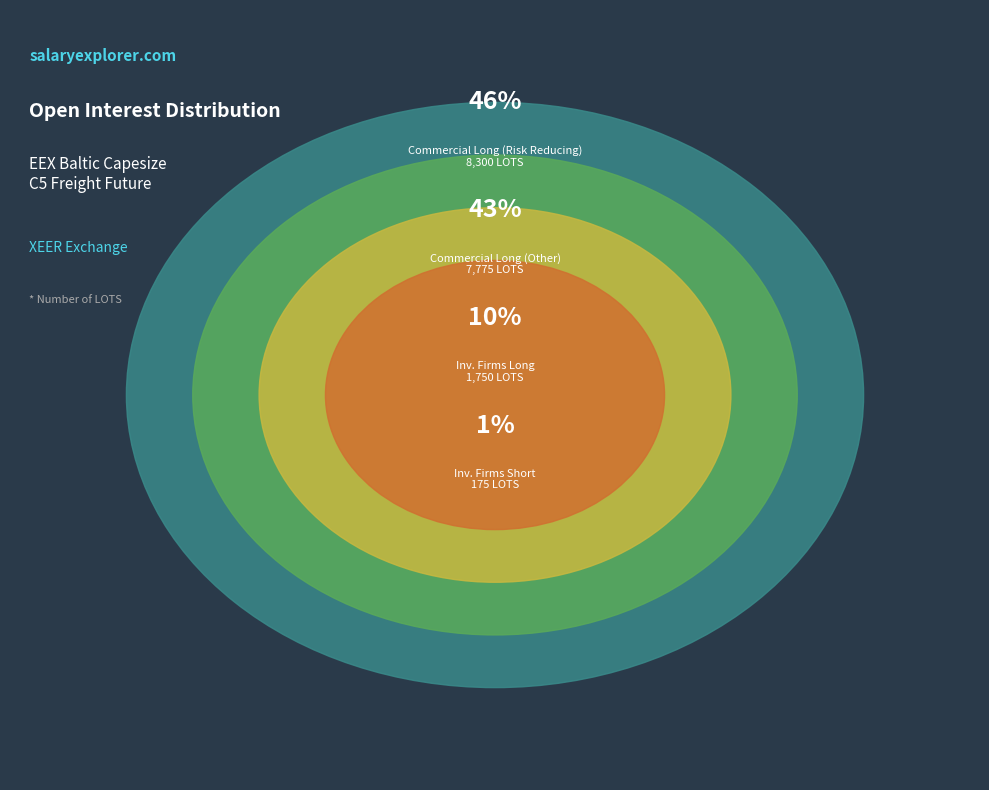

How much of the chart is everything except Investment Firms
(Long)?

90.3%